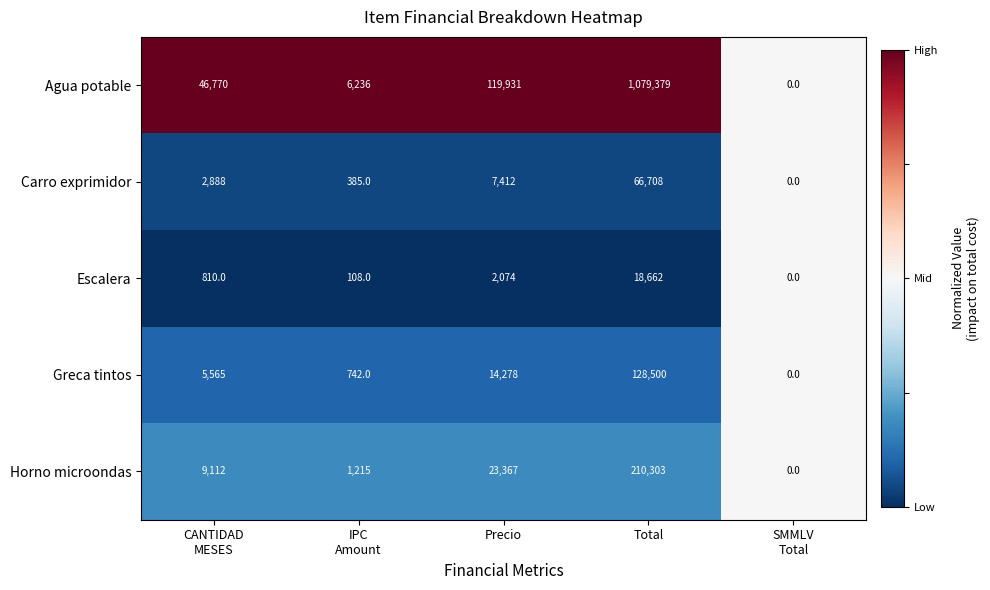

At which category does the chart reach its peak across all series?

Total